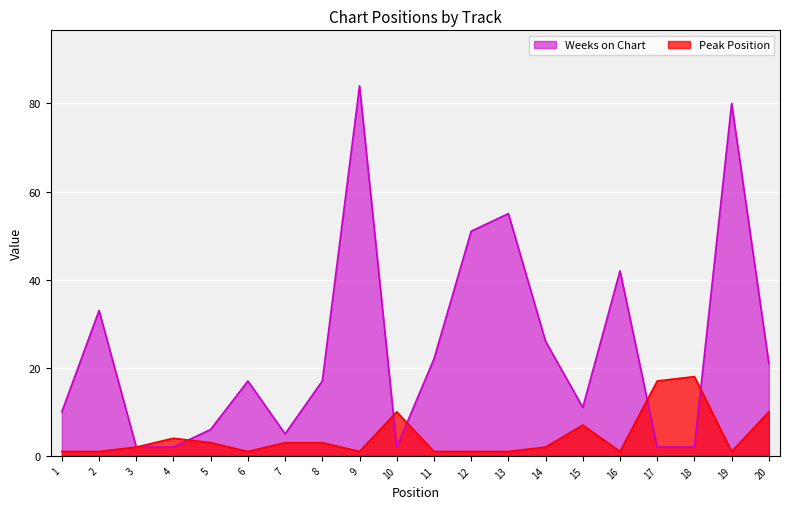

Which label corresponds to the largest value in the chart?

9